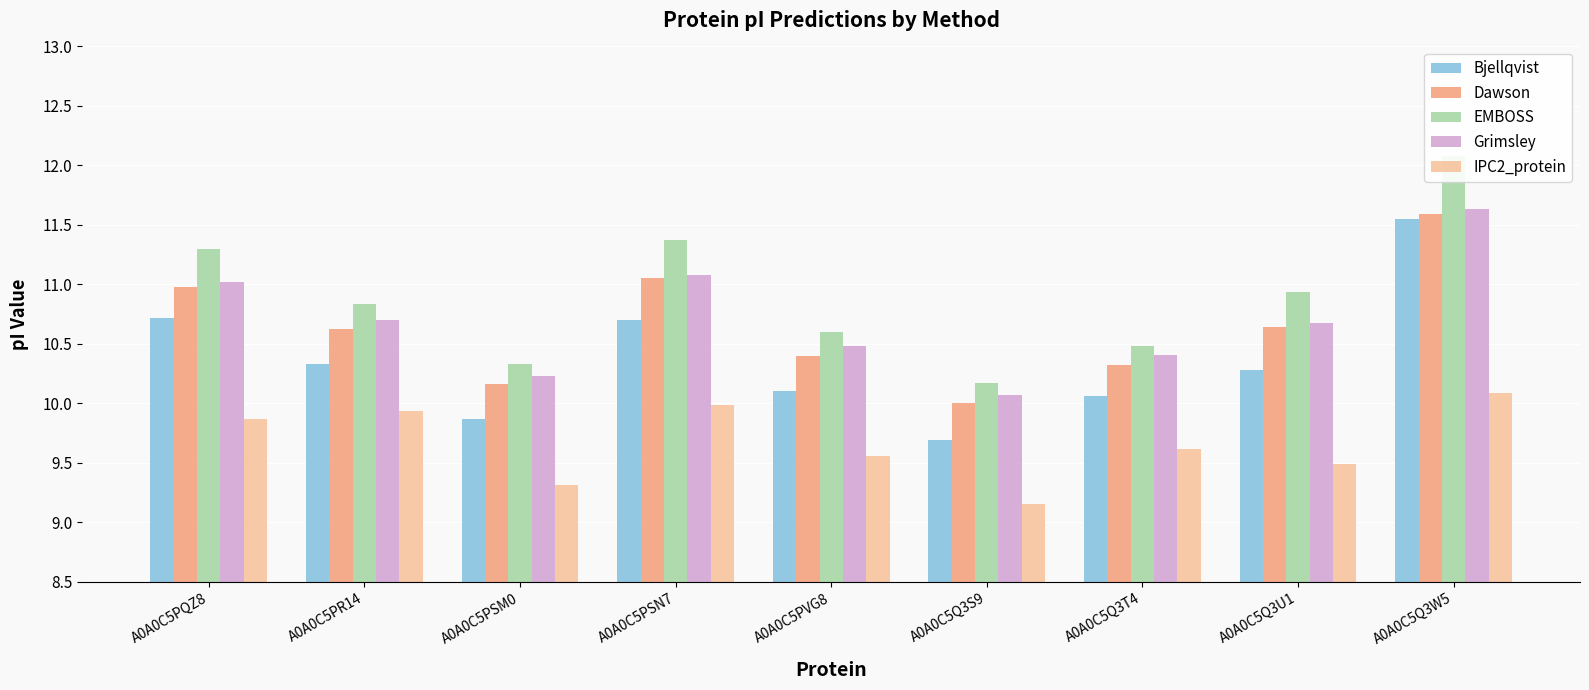

At which label is IPC2_protein closest to 9?

A0A0C5Q3S9